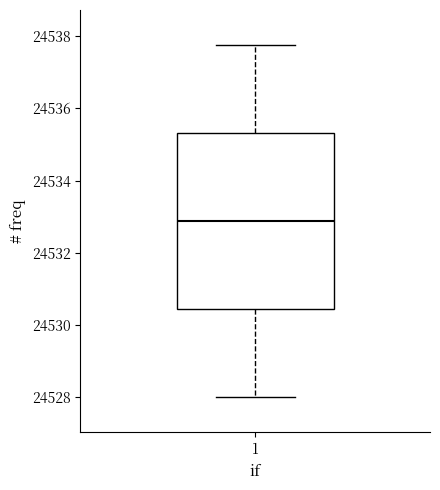

Read this box plot against the y-axis: the position of the median line, the range covered by the box, and the ends of both whiskers. The values are not printed on the chart, so give them approximately, as read against the axis.

median 24532.8, box 24530.4 to 24535.4, whiskers 24528.0 to 24537.8